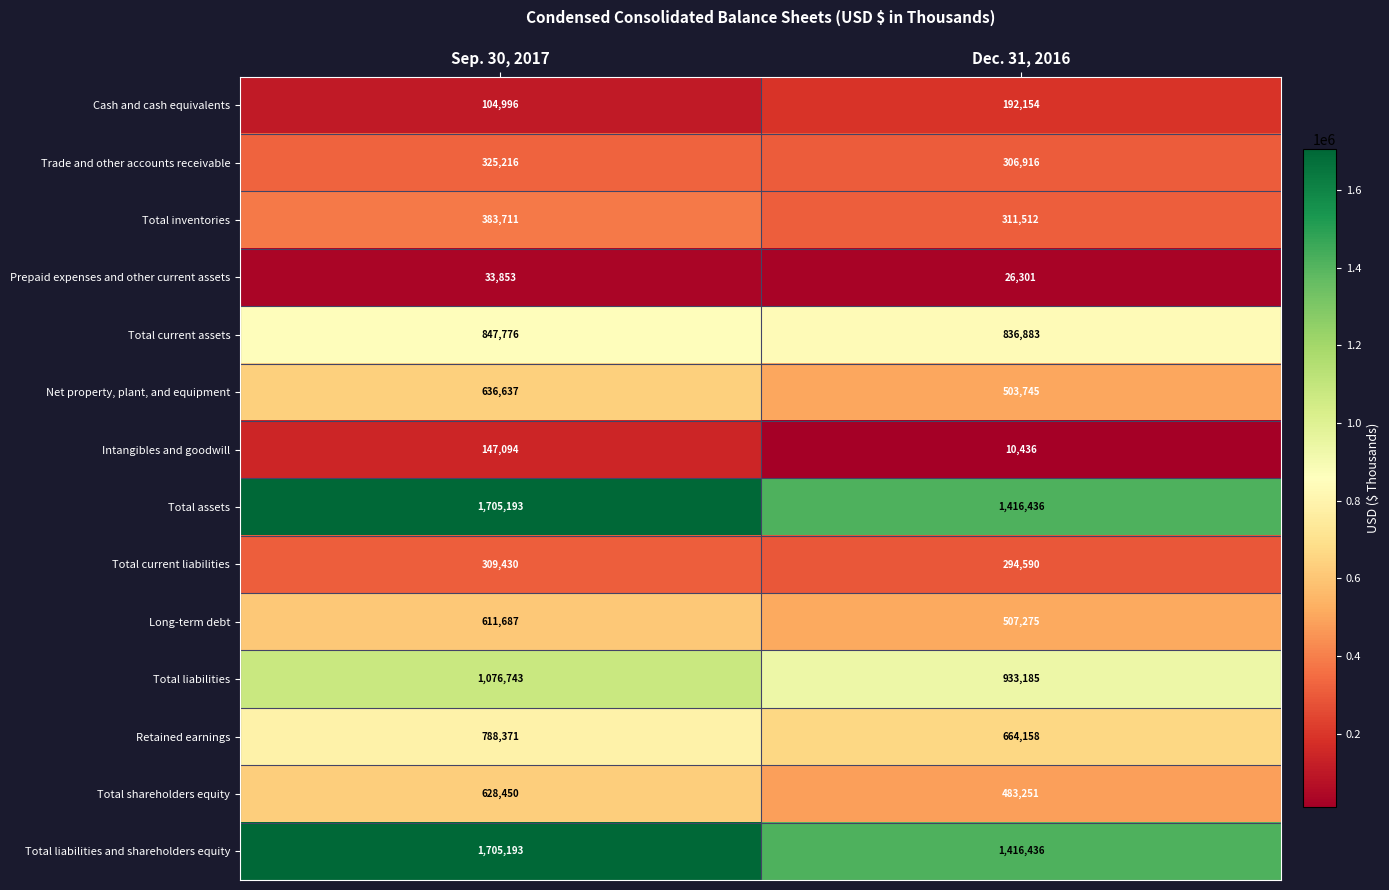

Which label corresponds to the largest value in the chart?

Sep. 30, 2017